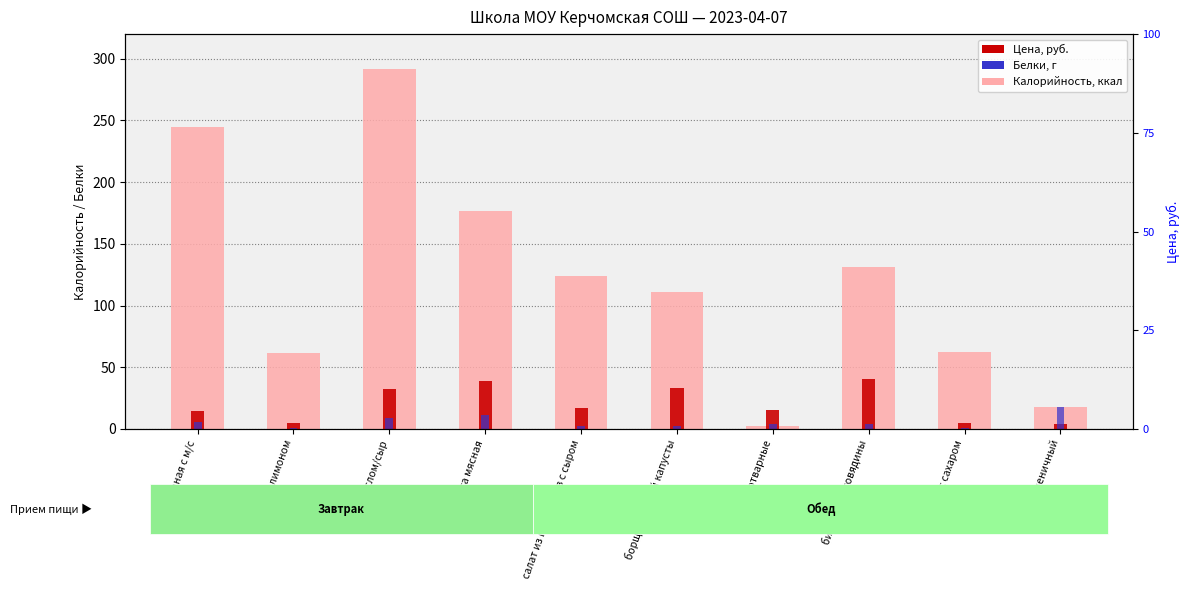

The Калорийность series shows 404.7 at хлеб с маслом/сыр. True or false?

False